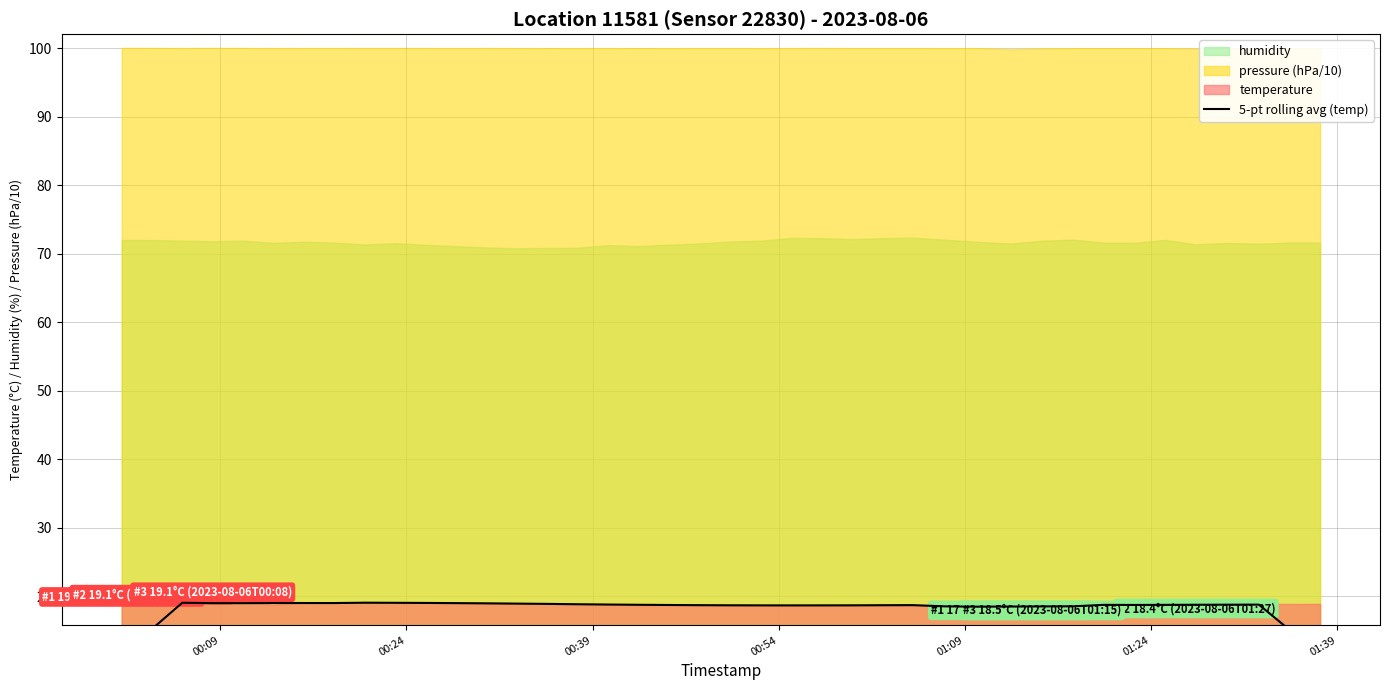

The value at 18 is 32.4. True or false?

False